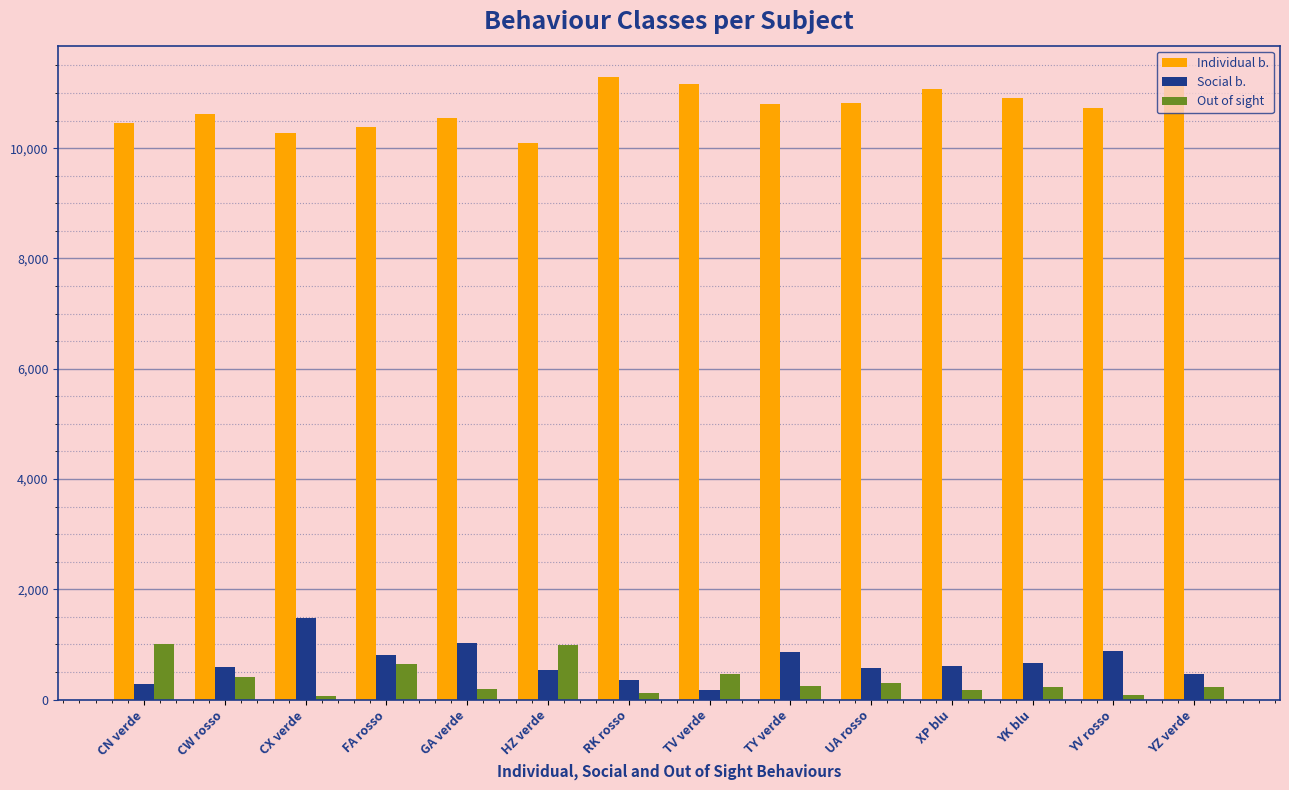

What is the spread (max minus min) of values at CN verde?

10171